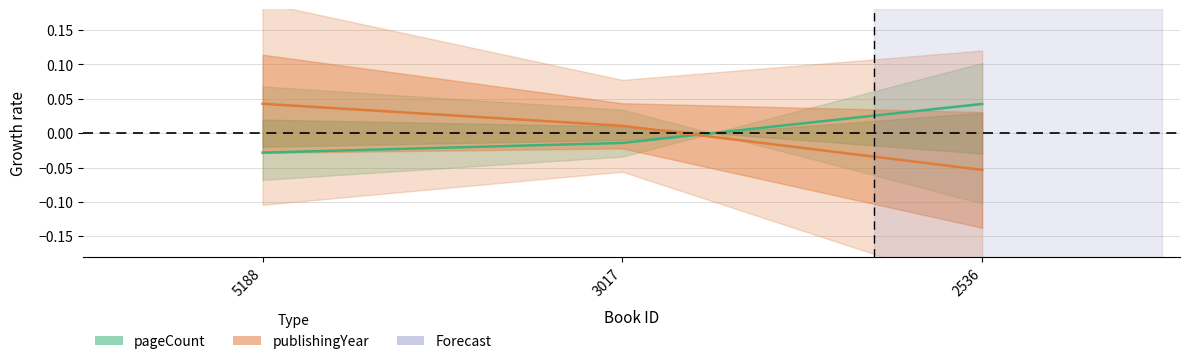

Is it true that pageCount equals -0.0 at 5188?

True